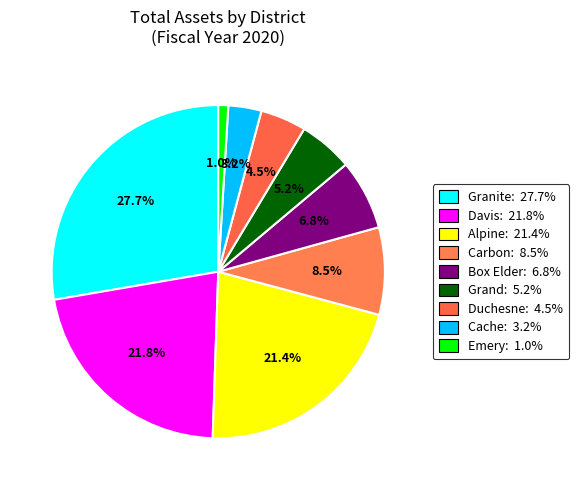

Count the number of slices in the pie.

9